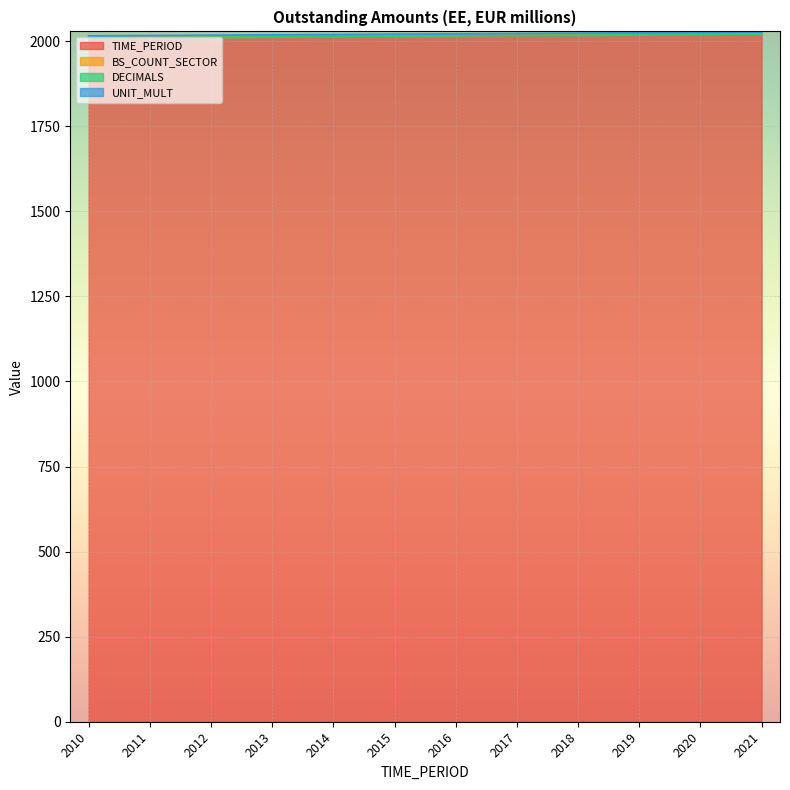

Which series changed the most between 2012 and 2013?

TIME_PERIOD